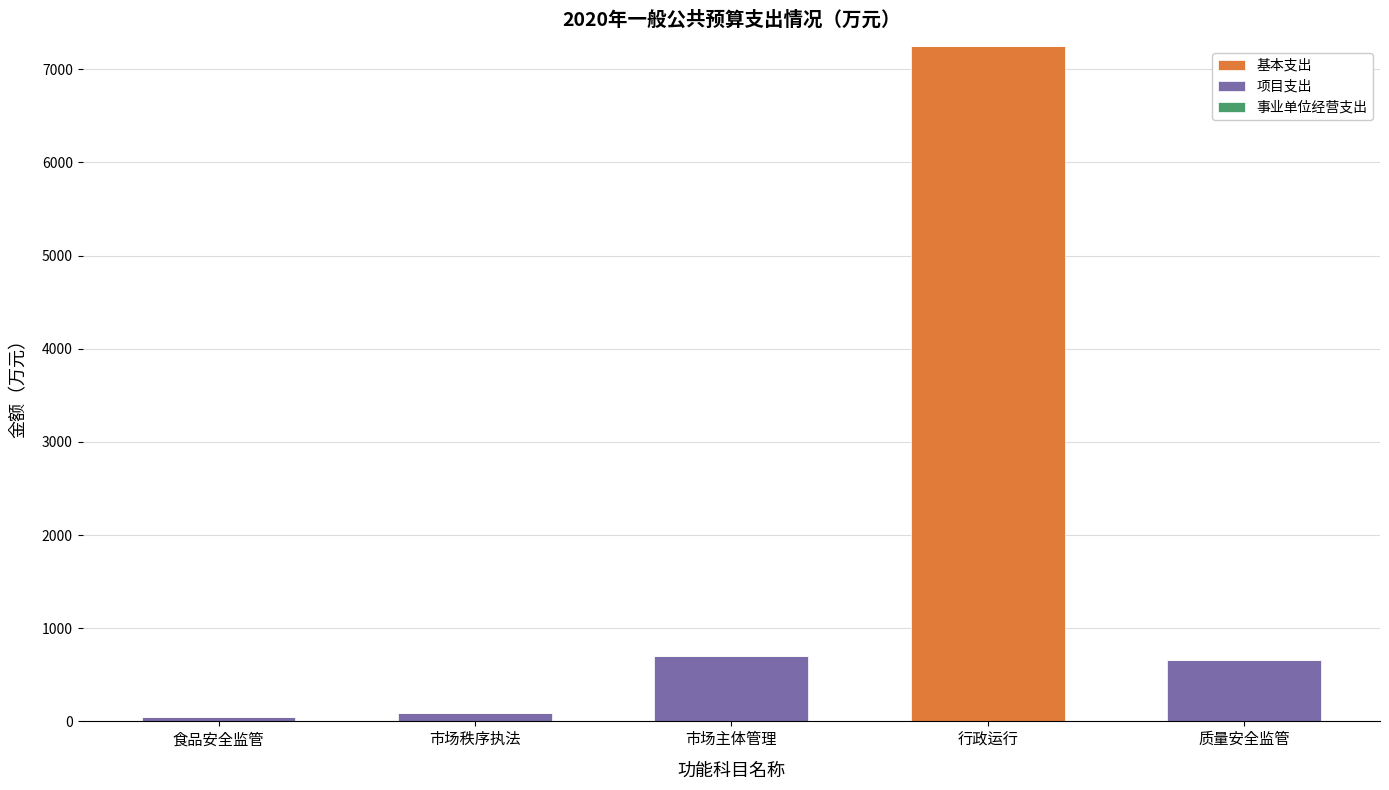

At which category is the sum across all series the highest?

行政运行